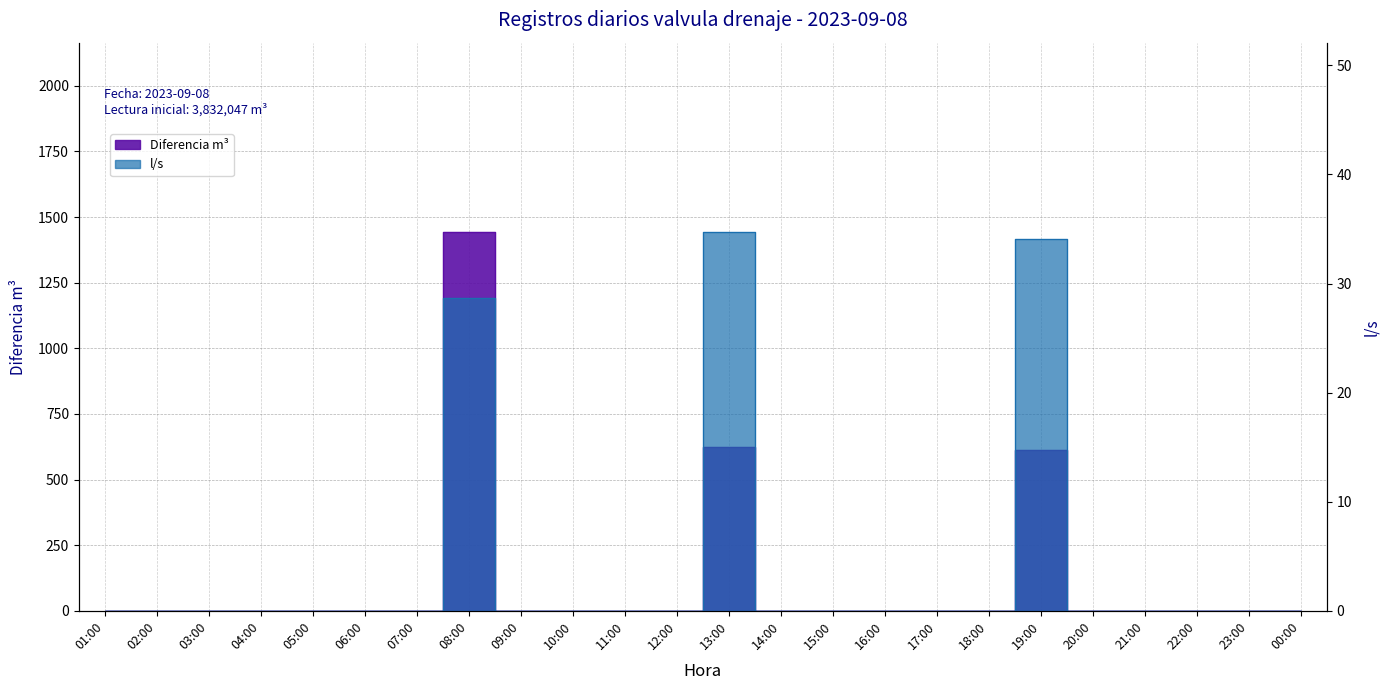

How many series are shown in this chart?

2